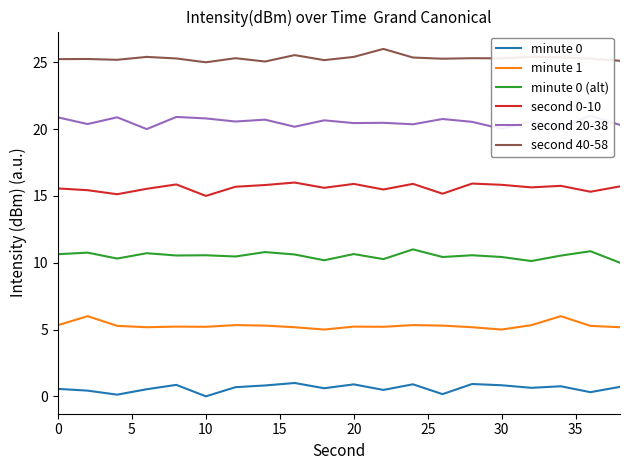

The minute 1 series shows 2.3 at 10. True or false?

False